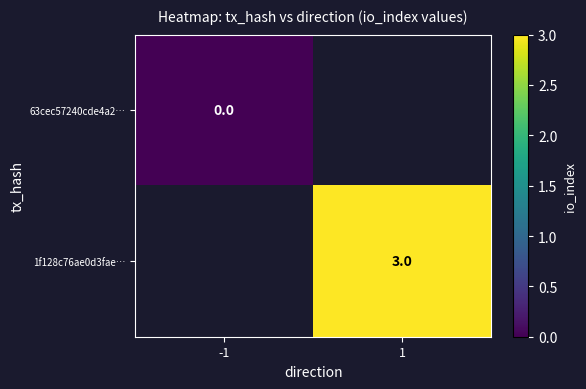

True or false: 1f128c76ae0d3fae… has a value of 3 at 1.

True